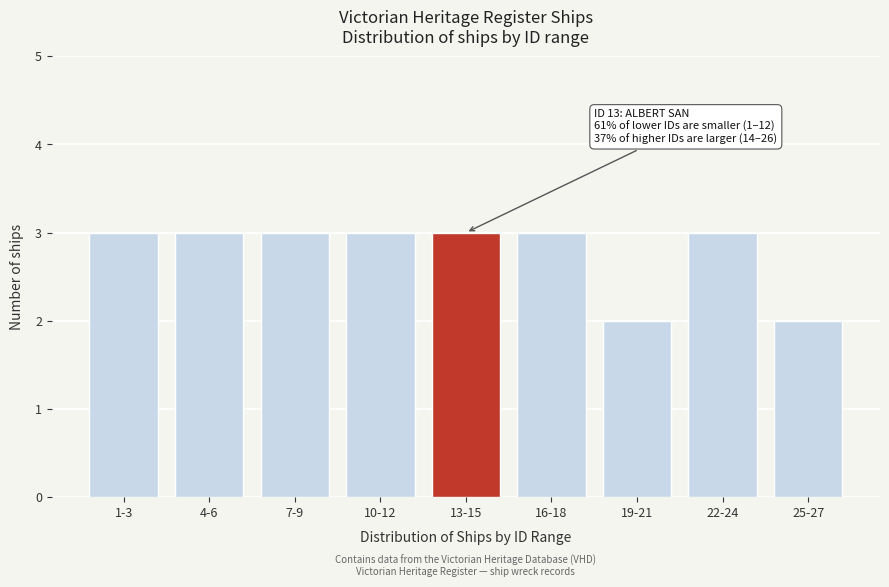

Reading left to right, what are all the values shown in this chart?

3	3	3	3	3	3	2	3	2